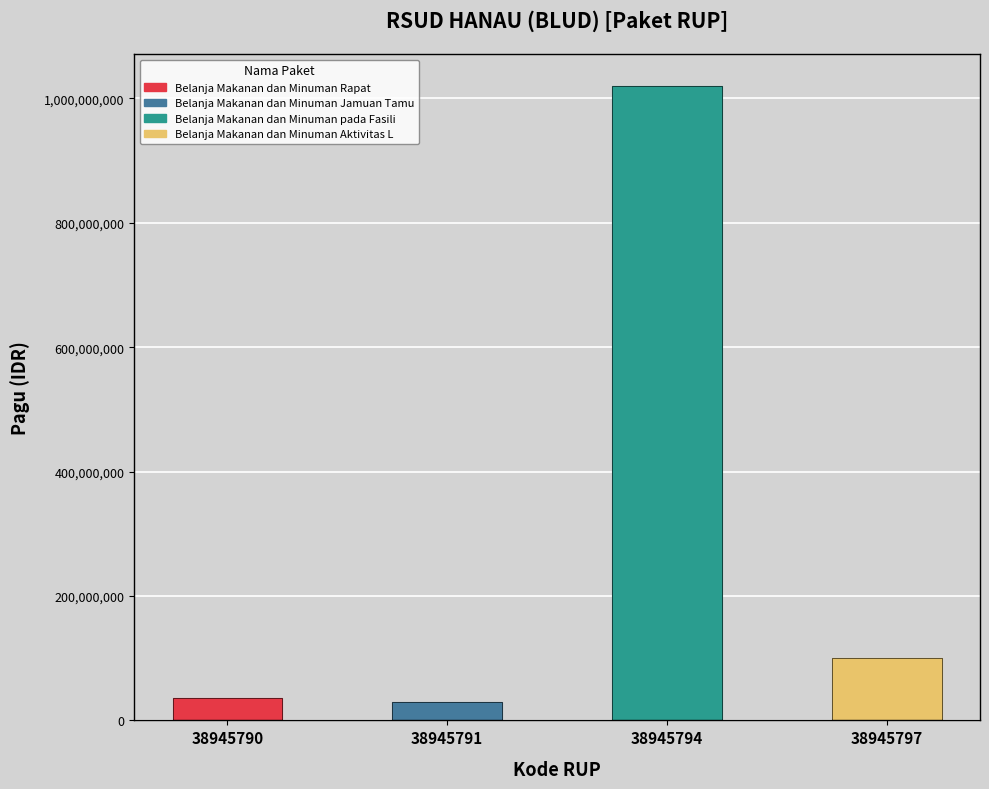

What is the value of the 1st bar from the left?

36000000